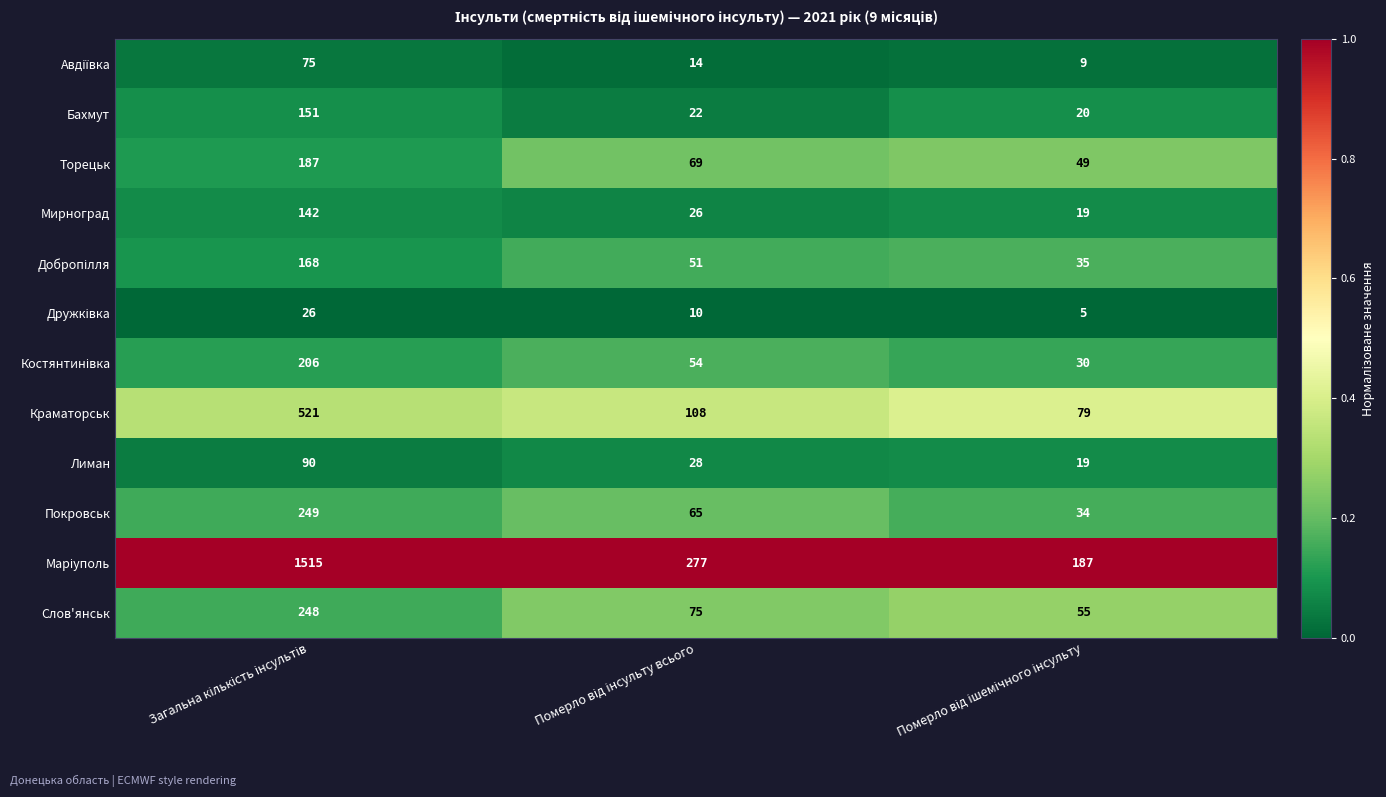

What is the difference between the maximum and minimum values in the Бахмут series?

131